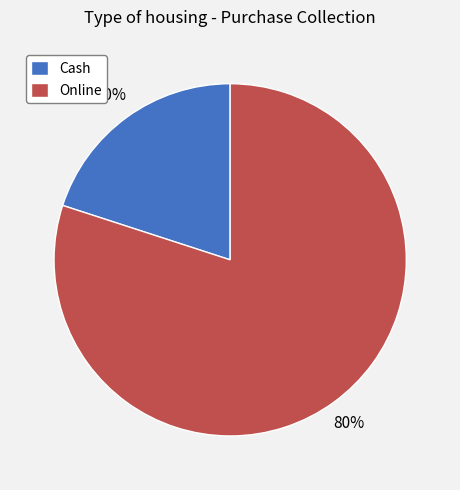

Is it true that Cash is 20% of the pie?

True